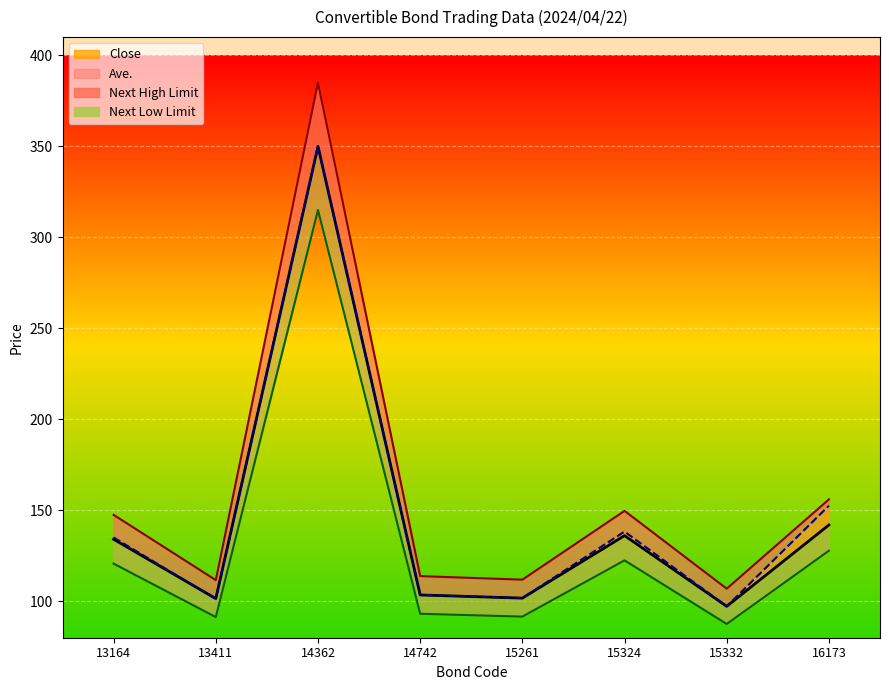

True or false: Close has more than 2 points higher than both neighbors.

False